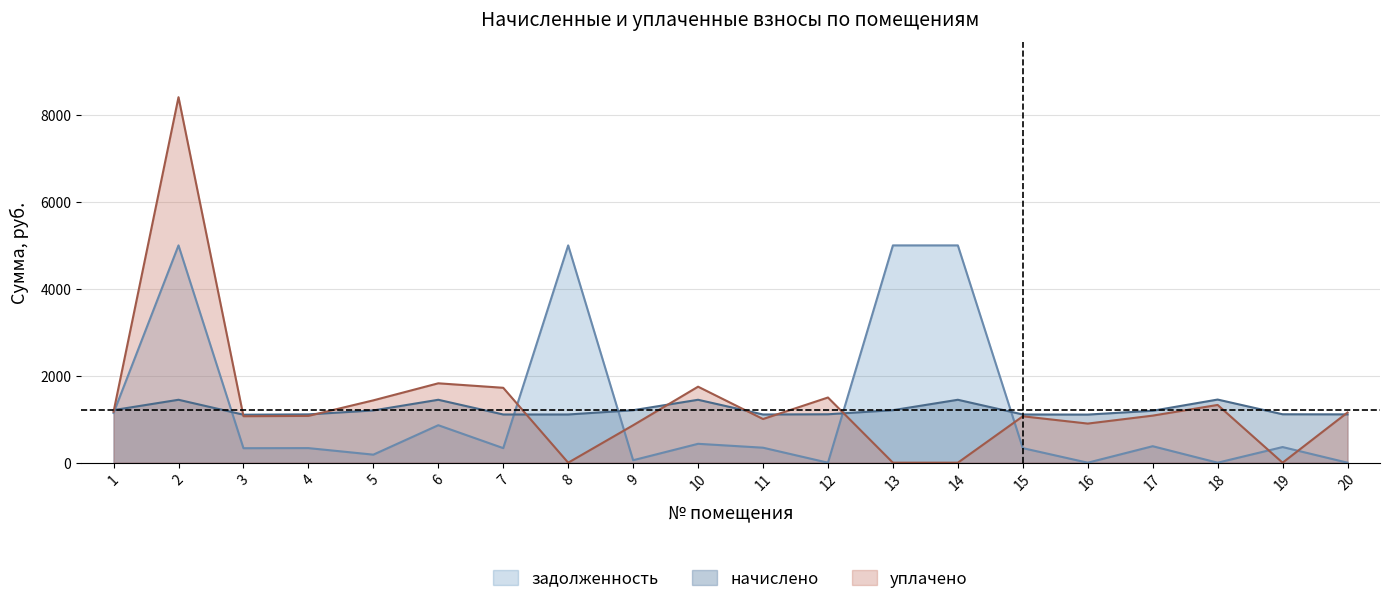

The value of начислено at 14 is 1447.9. True or false?

True